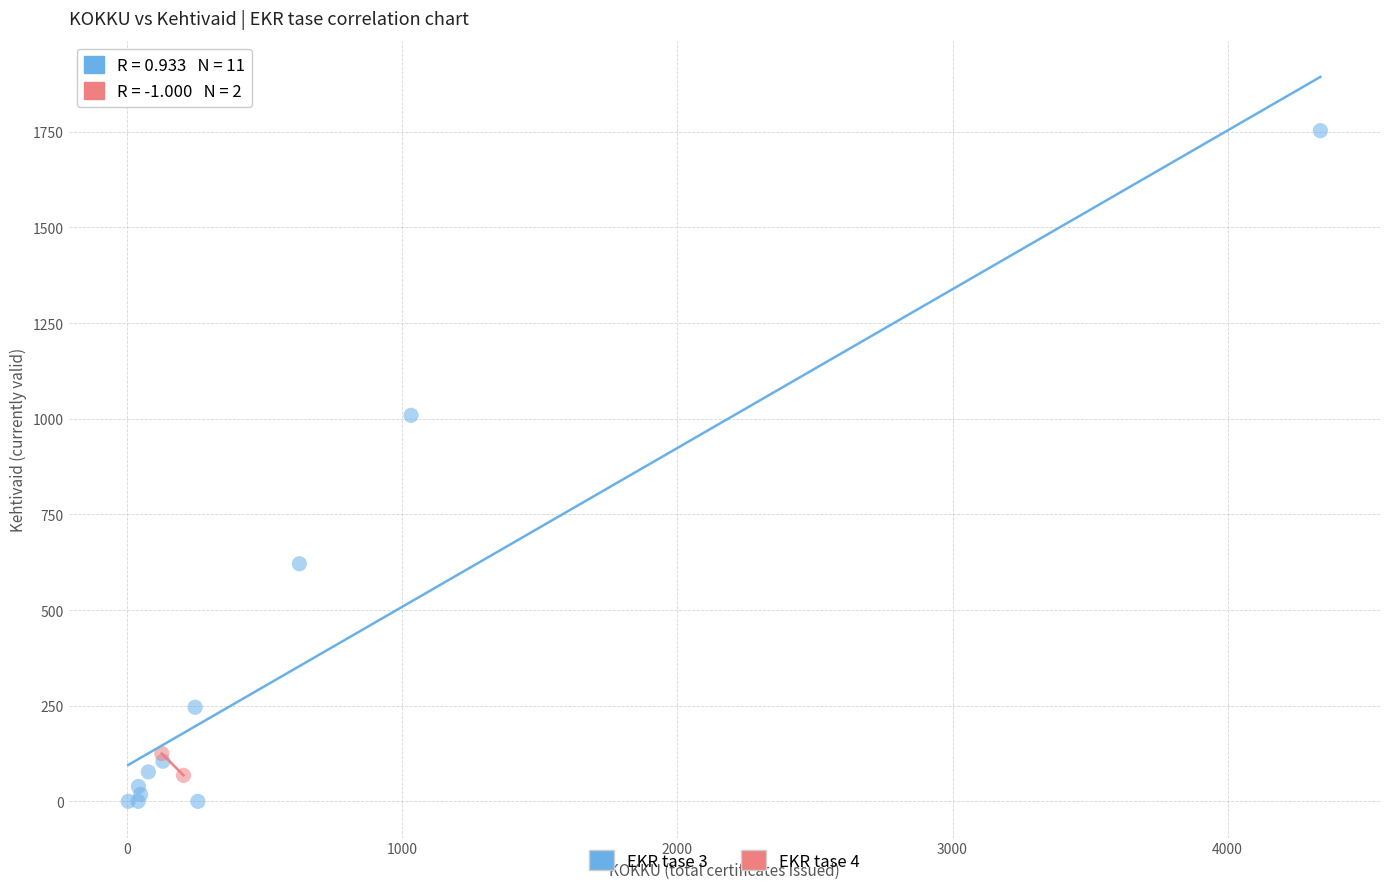

What are all the series names shown in the legend?

EKR tase 3, EKR tase 4